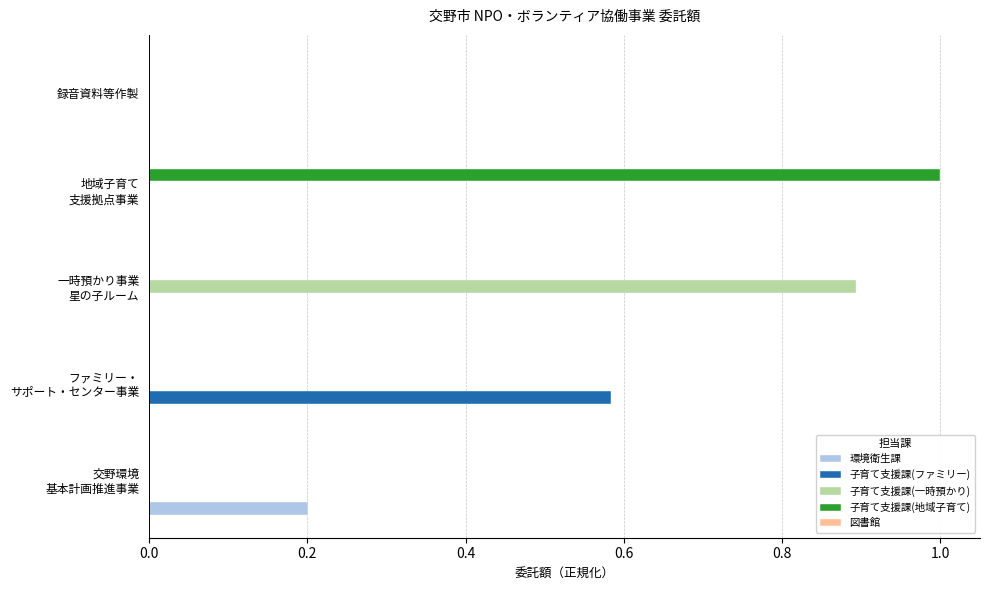

What is the sum of all 子育て支援課(一時預かり) values?

0.9